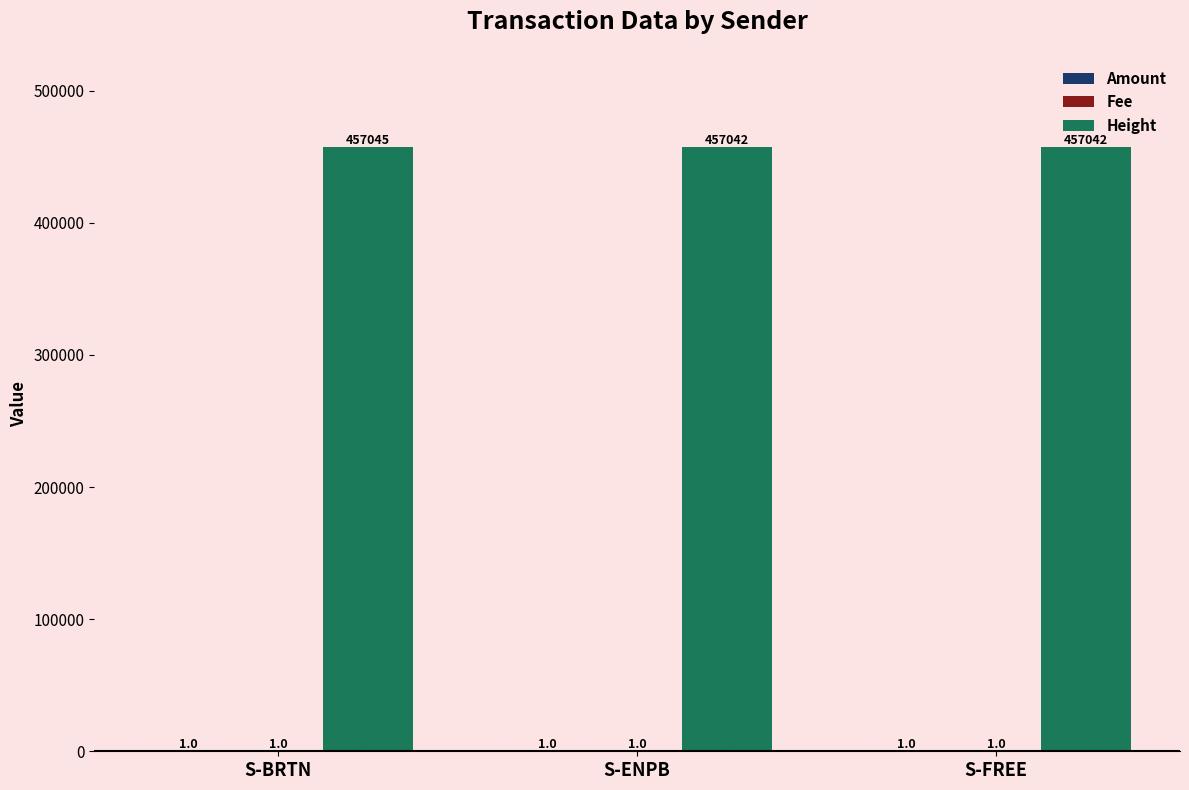

How many values in the Height series exceed 457042?

1